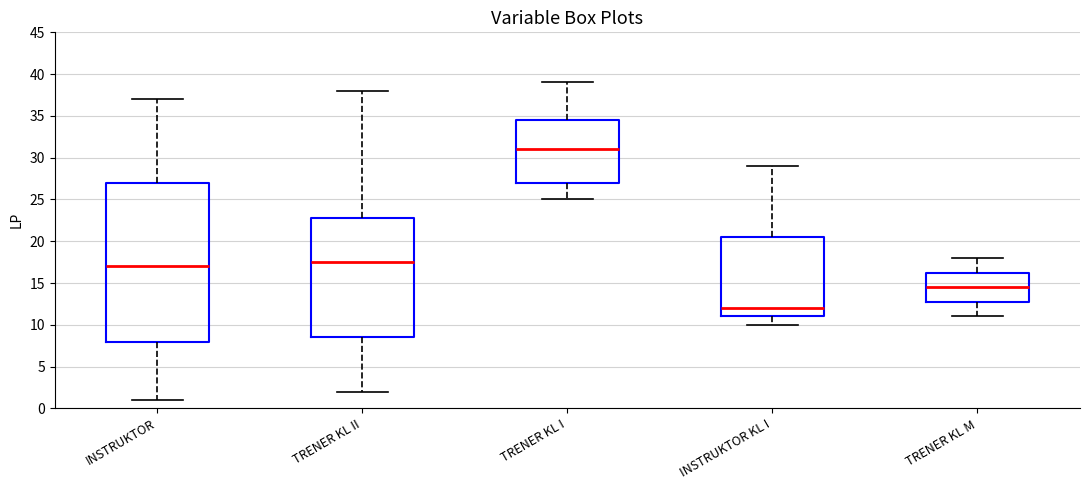

Reading left to right, read every box against the y-axis: the position of its median line, the range the box covers, and the ends of its whiskers. The values are not printed on the chart, so give them approximately, as read against the axis.

INSTRUKTOR: median 17.0, box 8.0 to 27.0, whiskers 1.0 to 37.0
TRENER KL II: median 17.5, box 8.5 to 23.0, whiskers 2.0 to 38.0
TRENER KL I: median 31.0, box 27.0 to 34.5, whiskers 25.0 to 39.0
INSTRUKTOR KL I: median 12.0, box 11.0 to 20.5, whiskers 10.0 to 29.0
TRENER KL M: median 14.5, box 13.0 to 16.5, whiskers 11.0 to 18.0